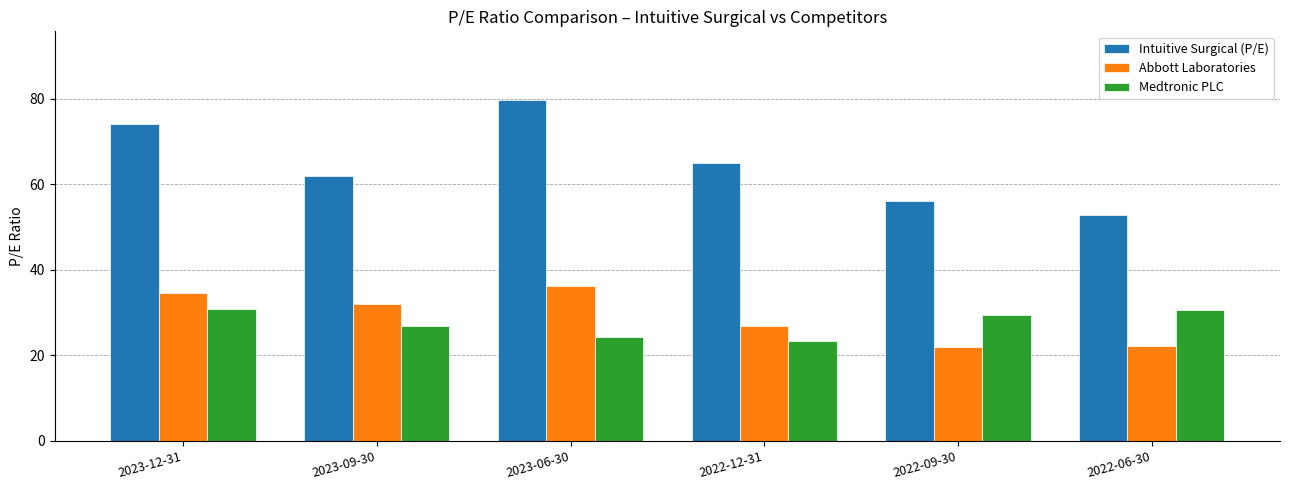

What is the sum of all Intuitive Surgical (P/E) values?

389.6